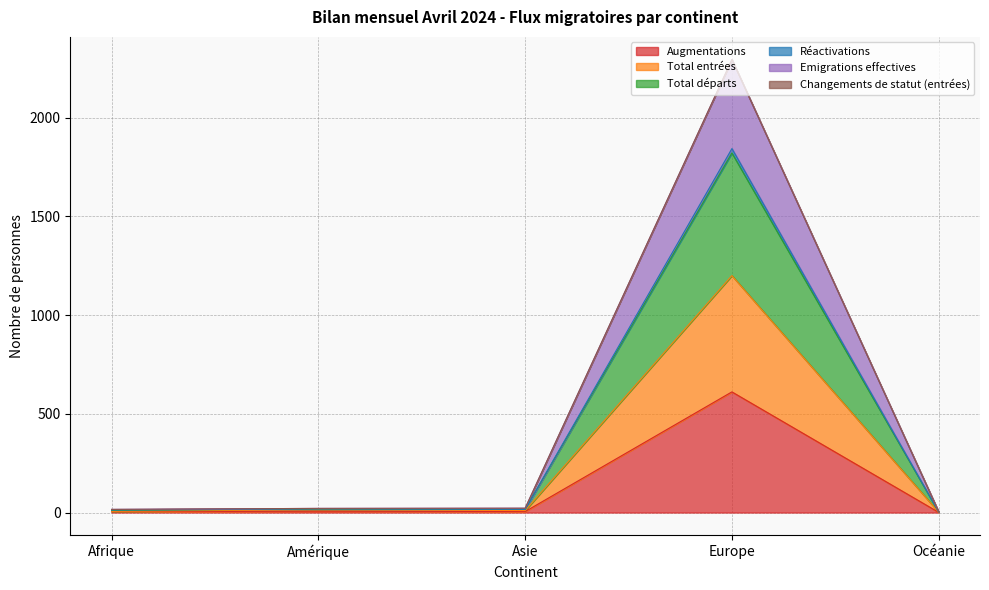

What is the minimum value for Emigrations effectives?

4